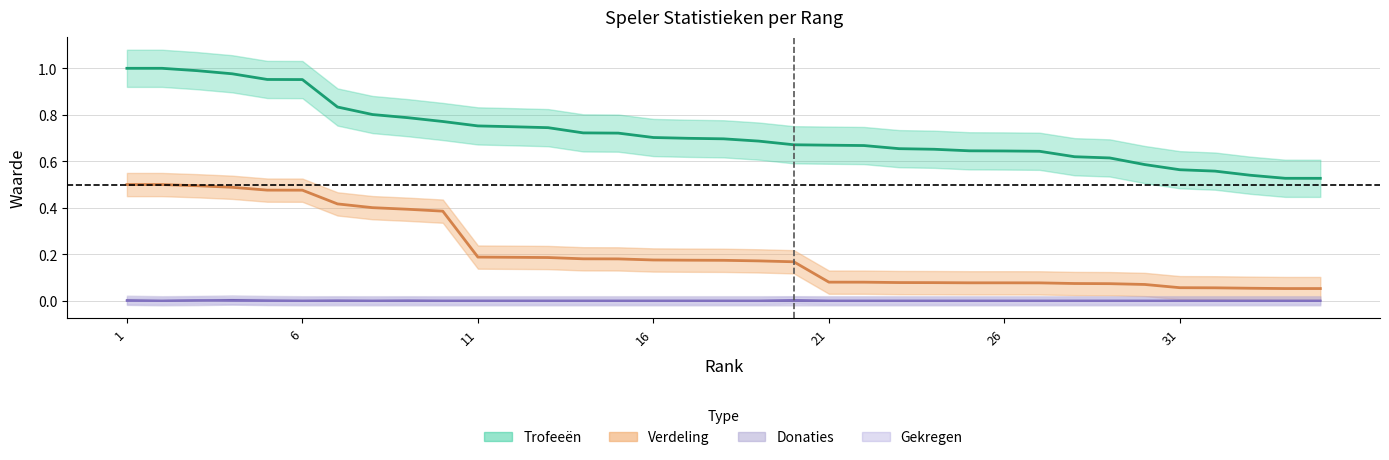

The Trofeeën series shows 0.8 at 8. True or false?

True